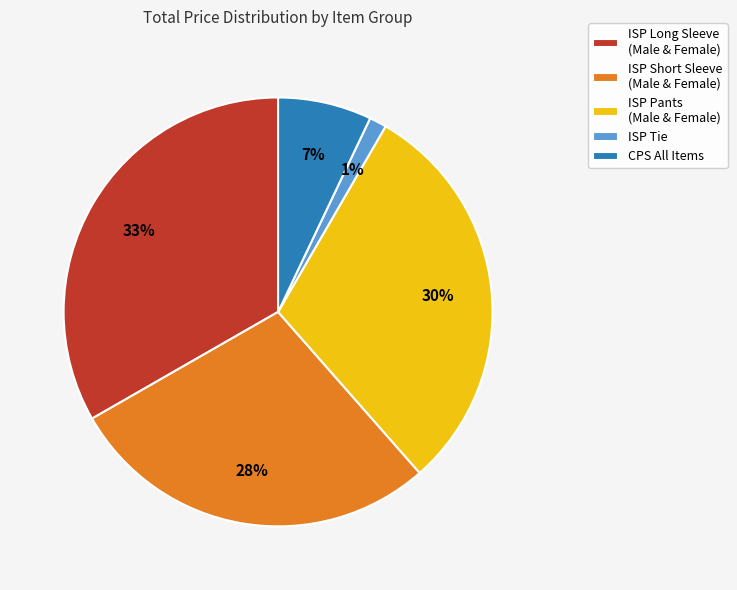

To the nearest percent, what is the difference between the ISP Short Sleeve (Male & Female) and ISP Pants (Male & Female) slice percentages?

2%